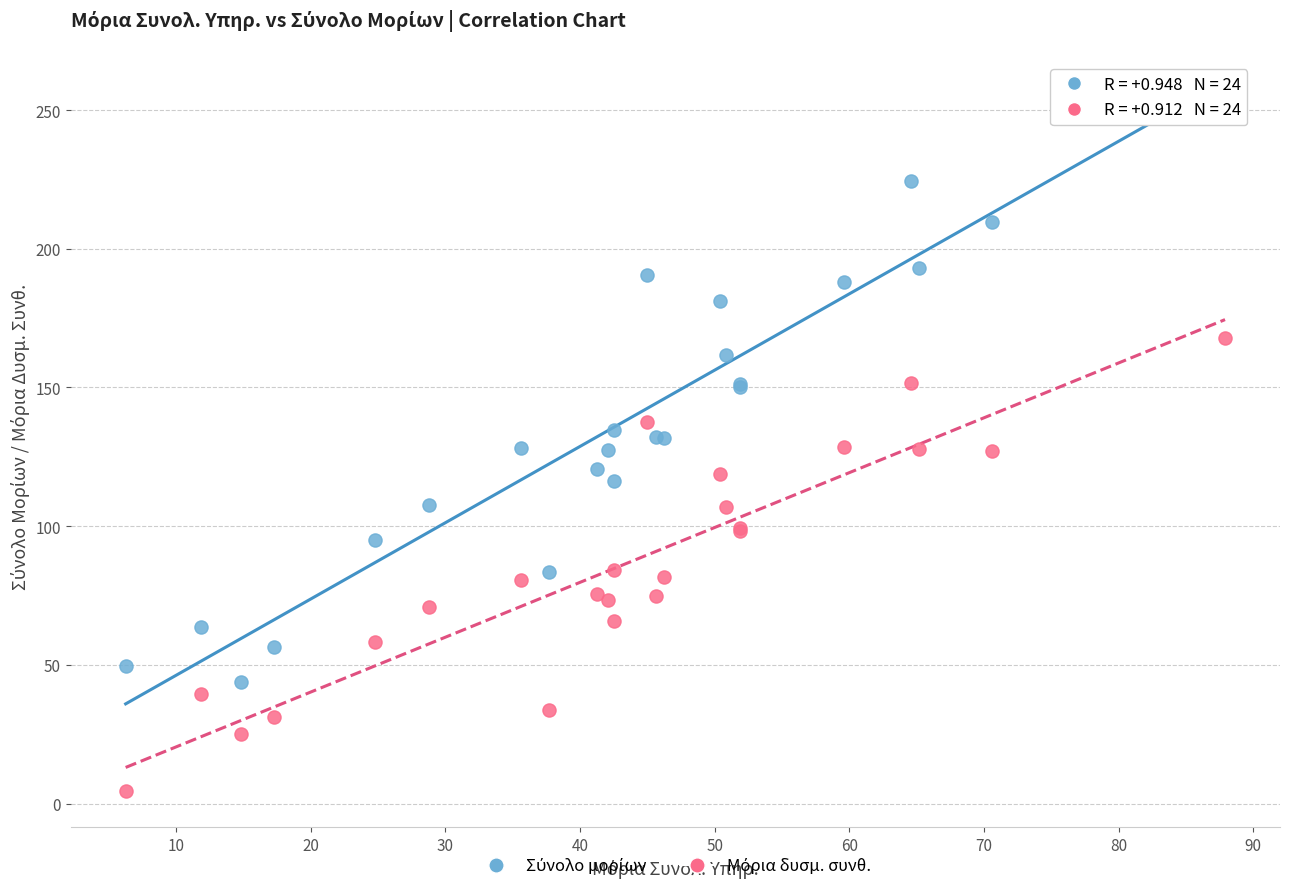

What is the X range (max minus min) for the scatter plot?

81.7